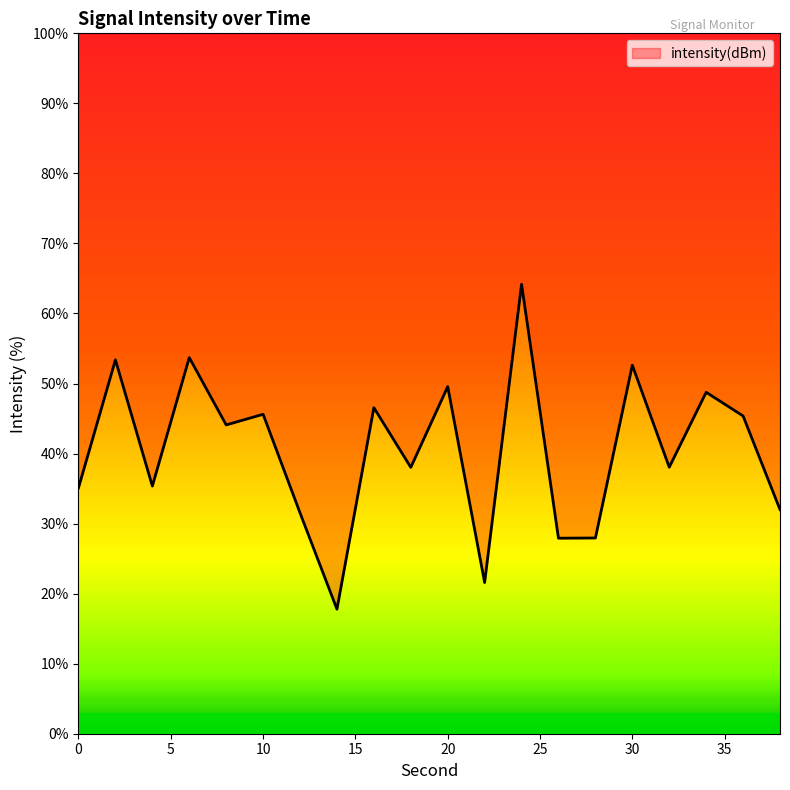

Is it true that the value at 34 is 11.6?

False